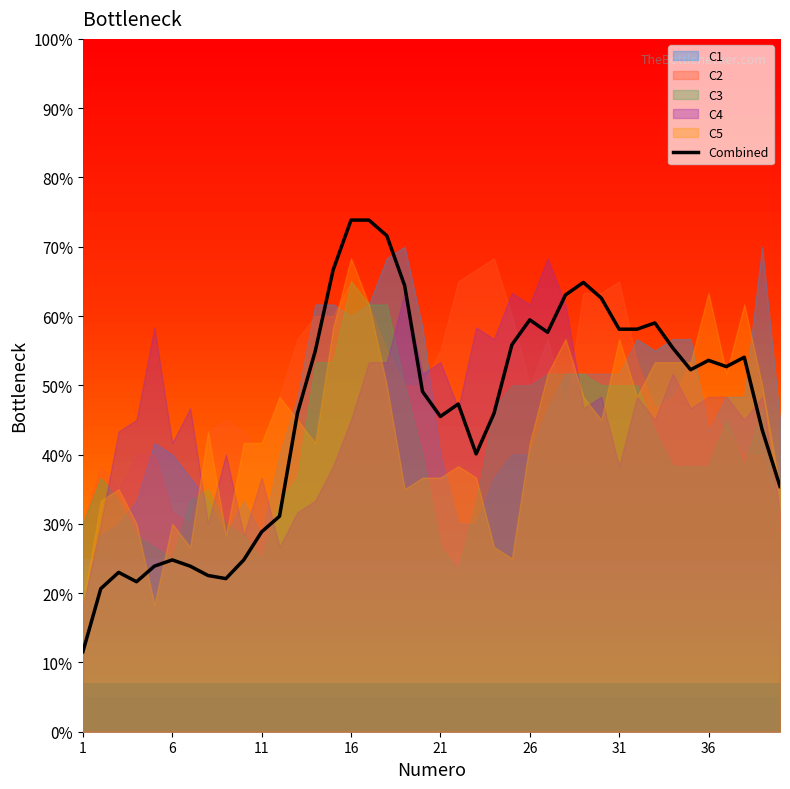

What is the highest value of the Combined series?

73.9